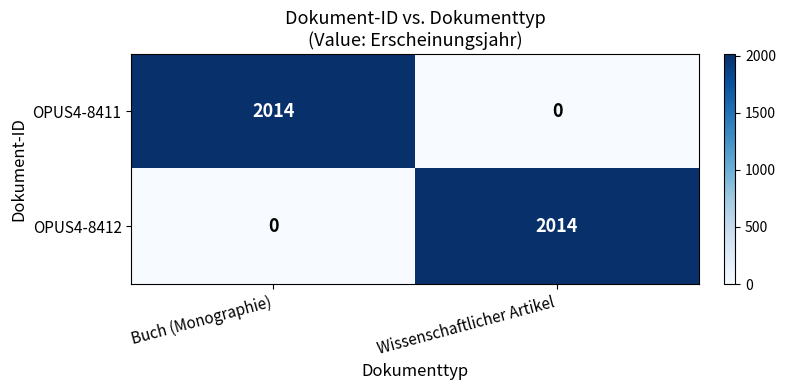

Which category has the lowest value in the OPUS4-8411 series?

Wissenschaftlicher Artikel